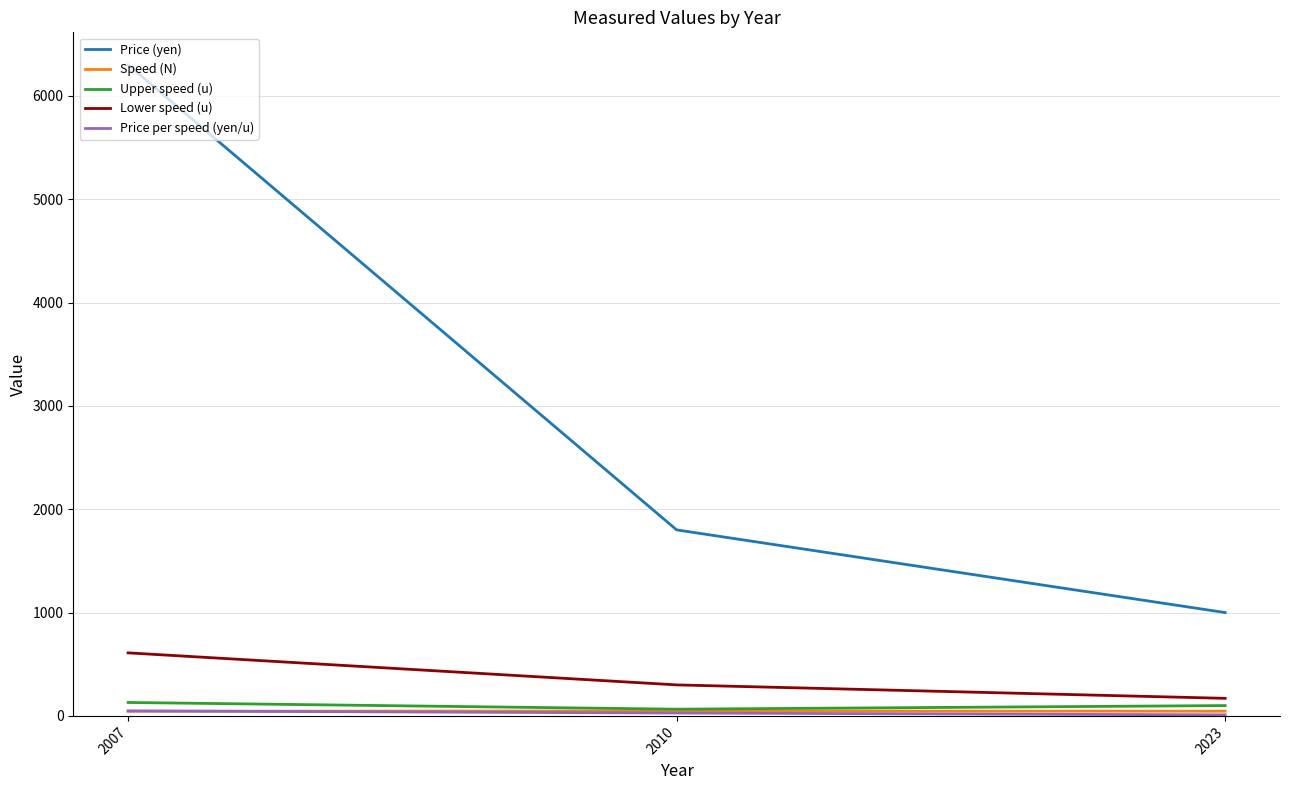

What is the greatest value displayed?

6300.0